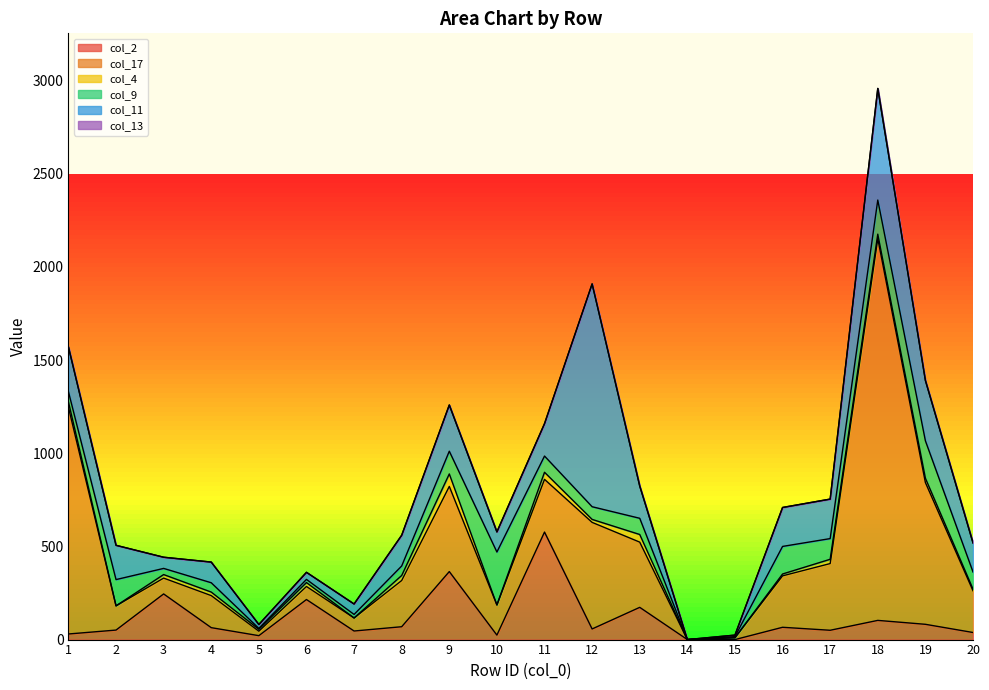

Where does the col_2 series first go above 64?

3